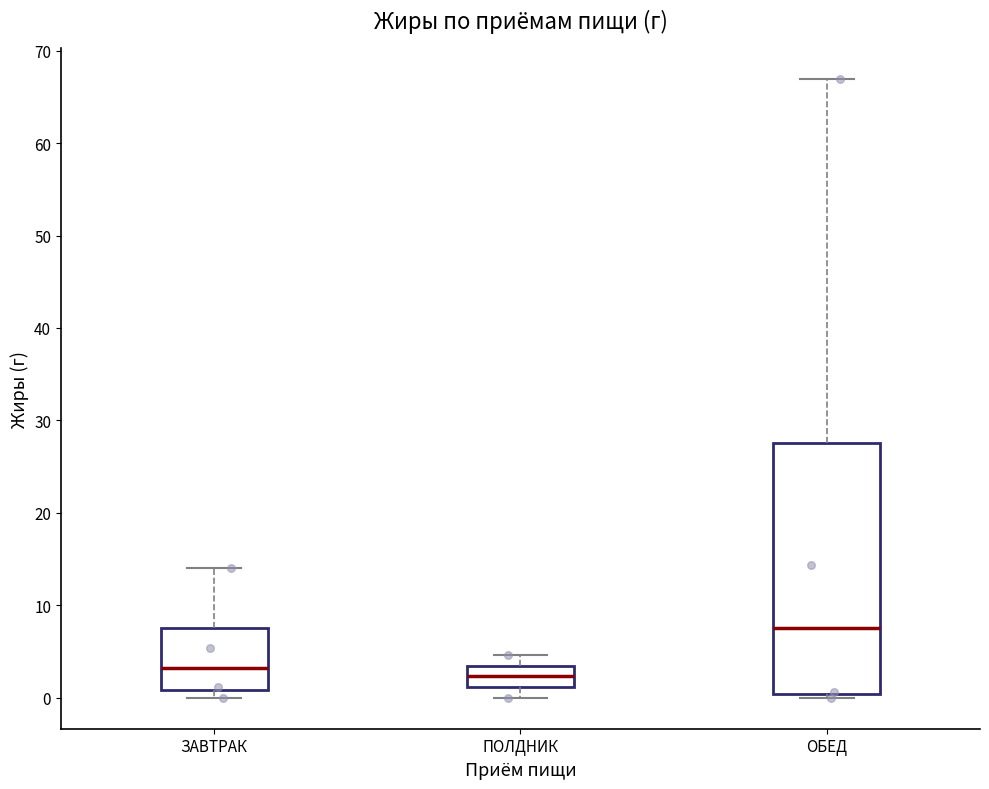

Reading left to right, read every box against the y-axis: the position of its median line, the range the box covers, and the ends of its whiskers. The values are not printed on the chart, so give them approximately, as read against the axis.

ЗАВТРАК: median 3, box 1 to 8, whiskers 0 to 14
ПОЛДНИК: median 2, box 1 to 3, whiskers 0 to 5
ОБЕД: median 8, box 0 to 28, whiskers 0 (just below the box's lower edge) to 67